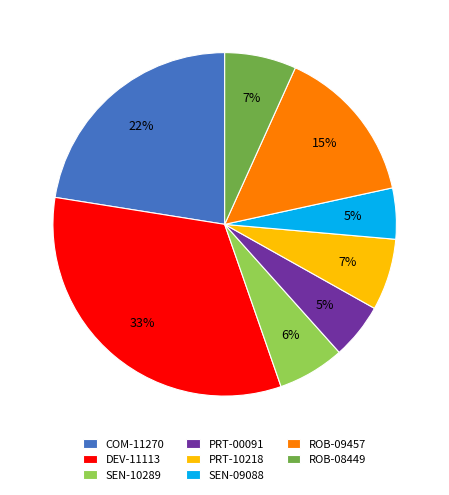

The PRT-10218 slice represents 7% of the pie. True or false?

True